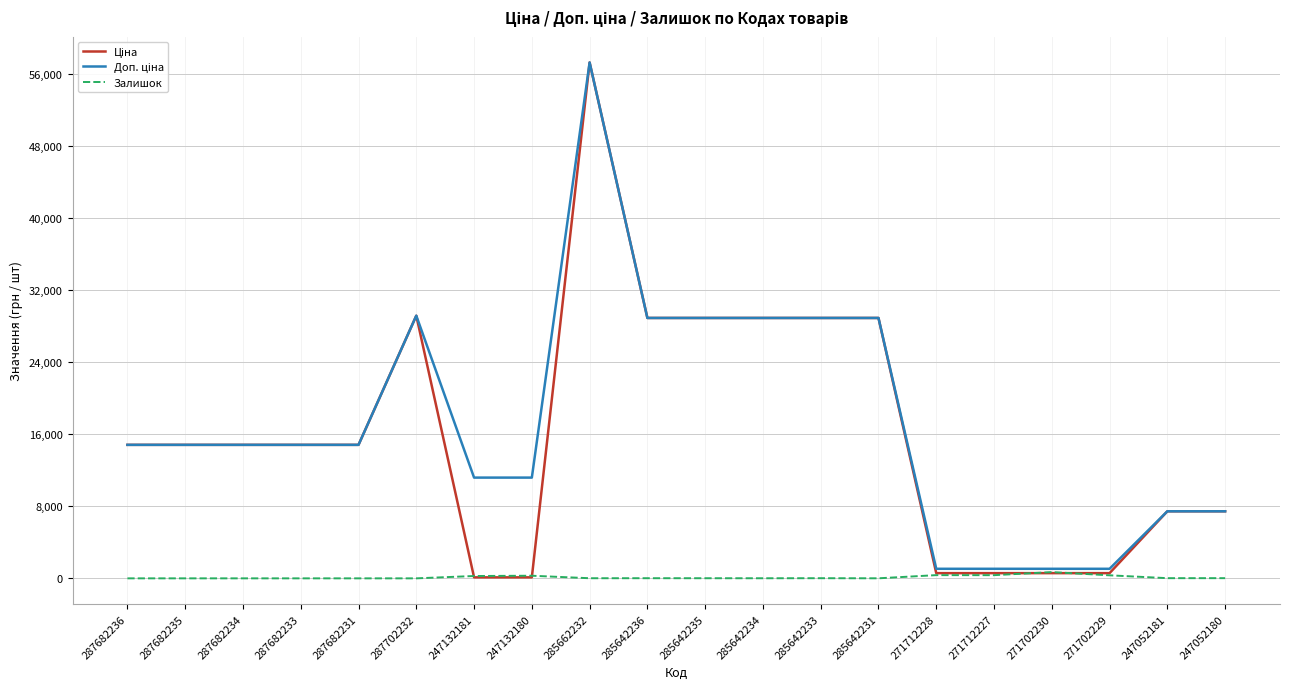

What is the difference between the maximum and minimum values in the Залишок series?

694.0